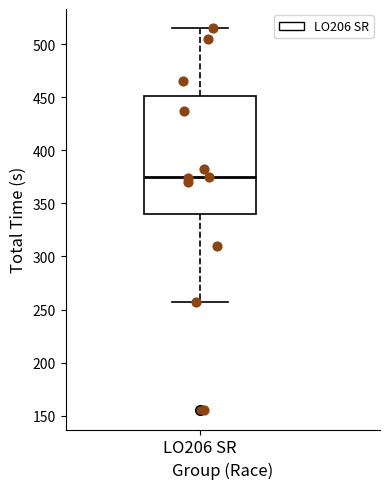

Read this box plot against the y-axis: the position of the median line, the range covered by the box, and the ends of both whiskers. The values are not printed on the chart, so give them approximately, as read against the axis.

median 375, box 340 to 450, whiskers 255 to 515